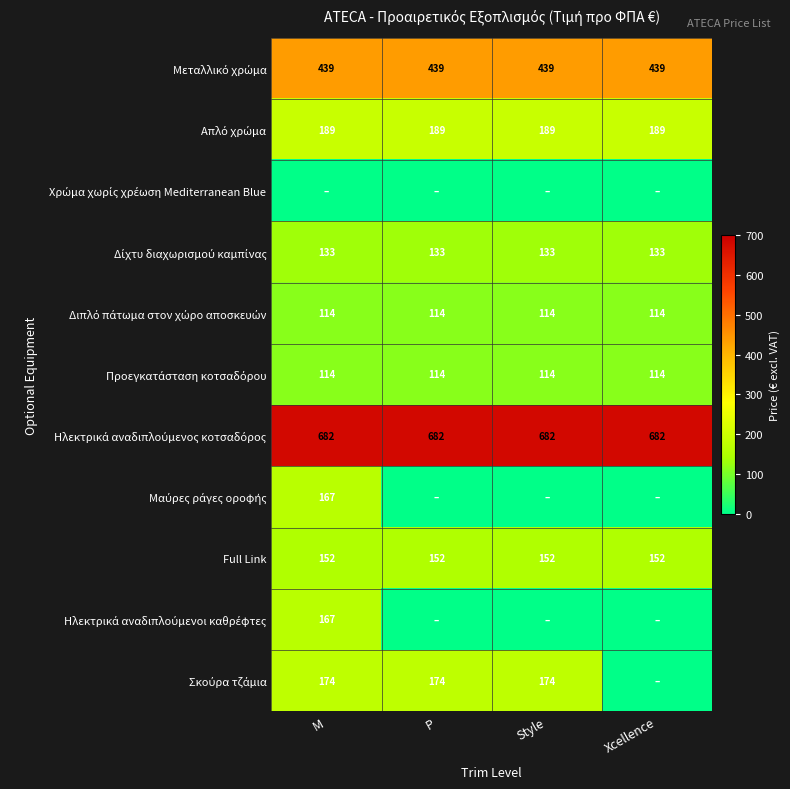

Is it true that Full Link equals 42 at Xcellence?

False